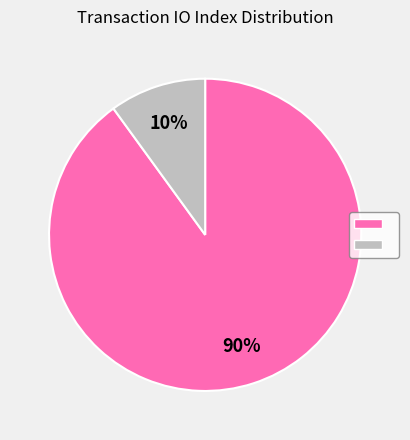

Does any single category account for the majority?

Yes